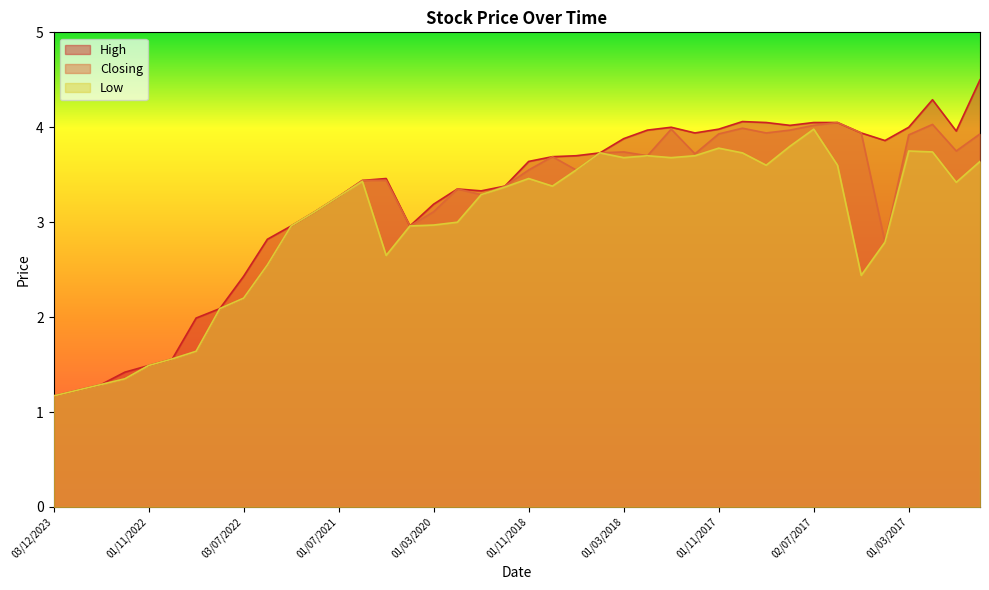

True or false: High and Low cross at least once.

False